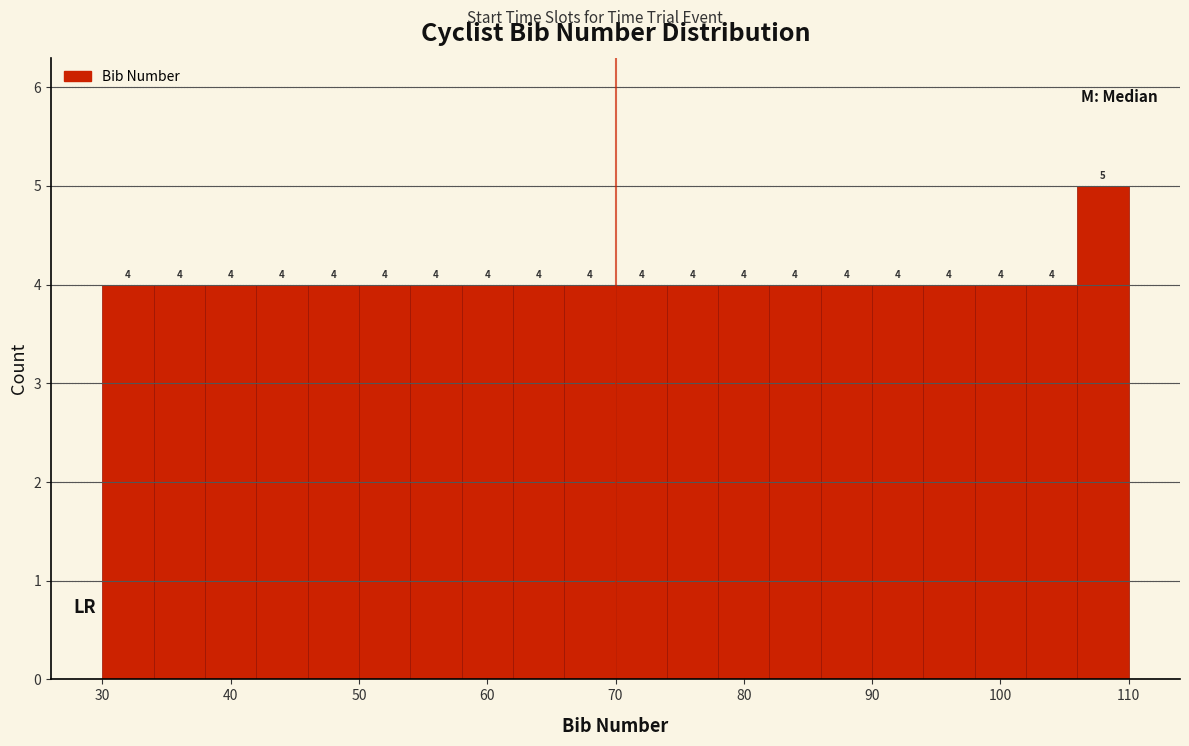

Reading left to right, list every bar in this chart as the range it spans on the x-axis followed by its height.

30 to 34: 4
34 to 38: 4
38 to 42: 4
42 to 46: 4
46 to 50: 4
50 to 54: 4
54 to 58: 4
58 to 62: 4
62 to 66: 4
66 to 70: 4
70 to 74: 4
74 to 78: 4
78 to 82: 4
82 to 86: 4
86 to 90: 4
90 to 94: 4
94 to 98: 4
98 to 102: 4
102 to 106: 4
106 to 110: 5